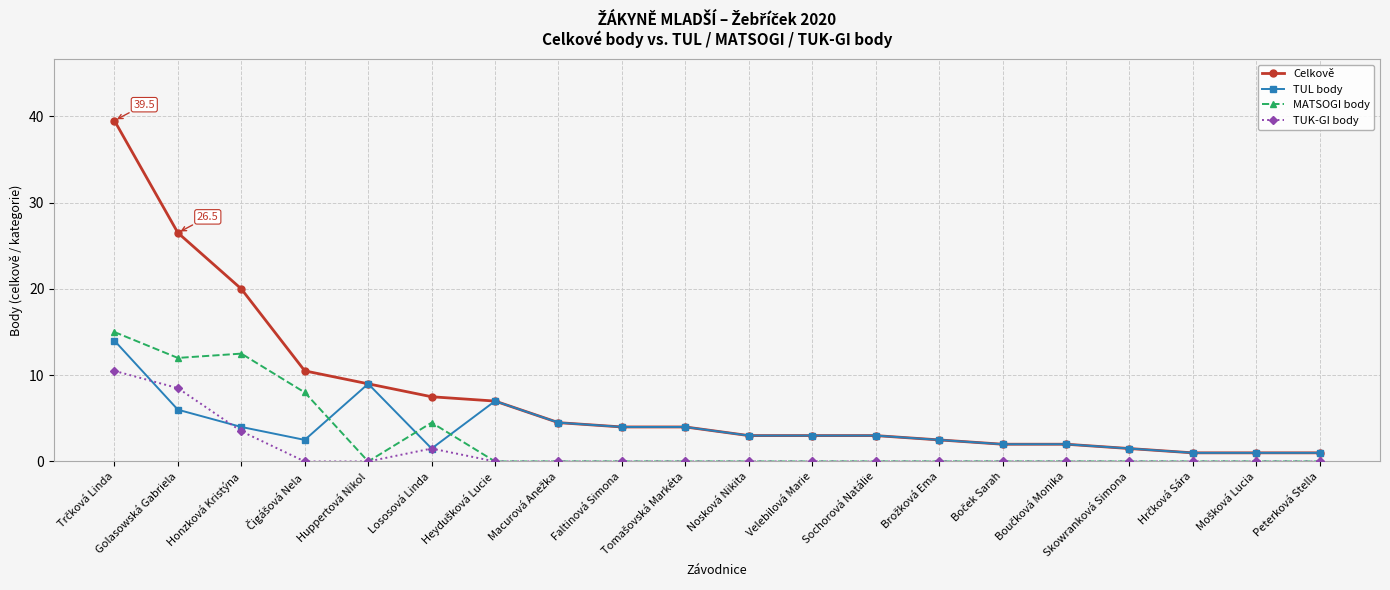

The TUL body series shows 5.2 at Velebilová Marie. True or false?

False